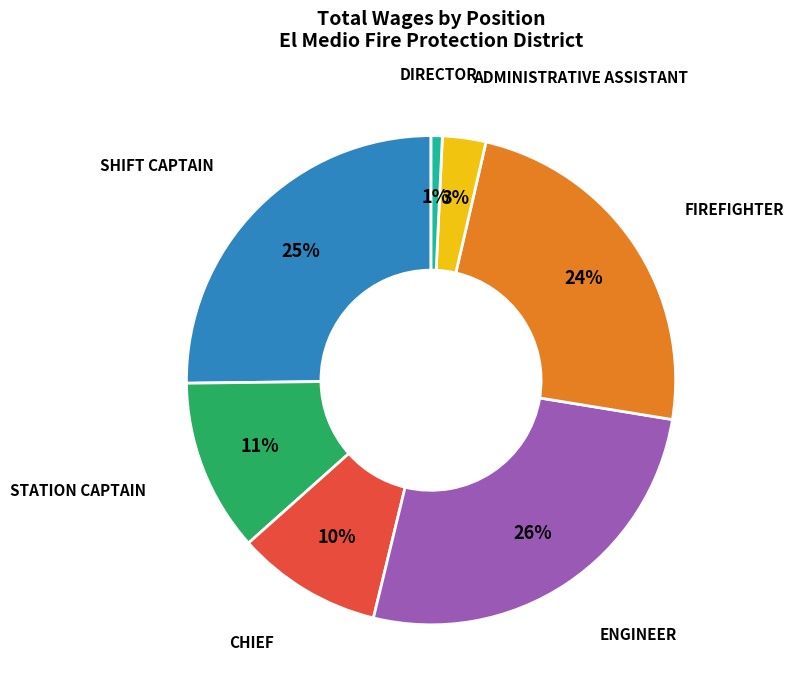

Is there any slice that represents more than half of the pie?

No